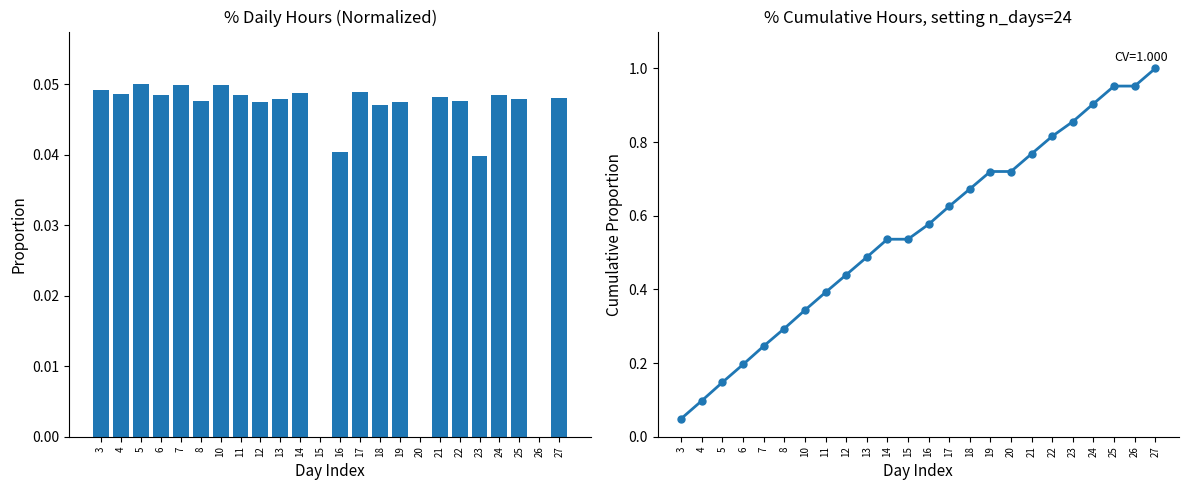

Is it true that Cumulative equals 0.0 at 4?

False